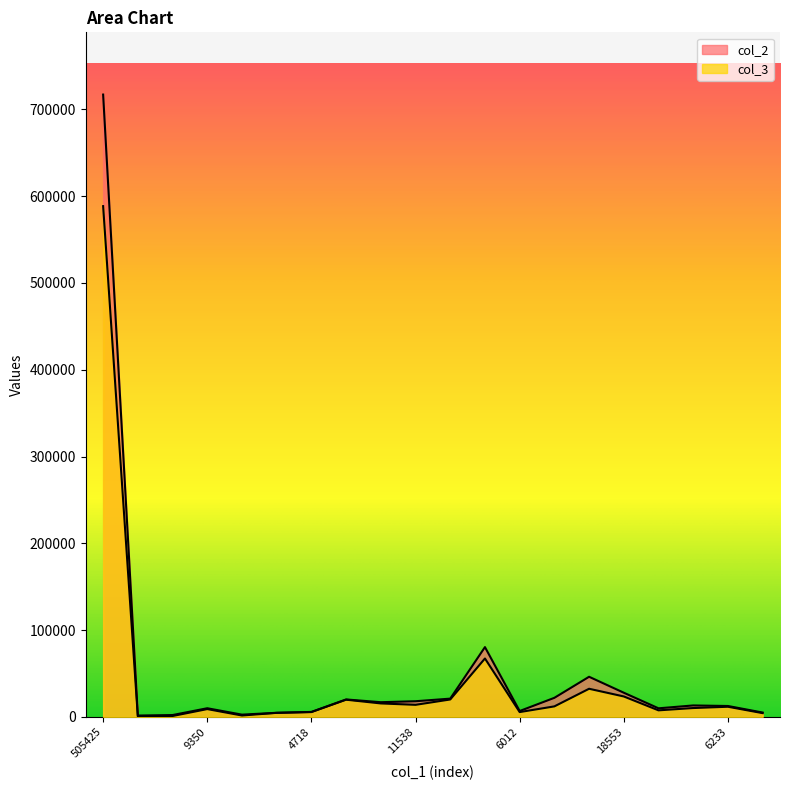

How many distinct data groups are displayed?

2